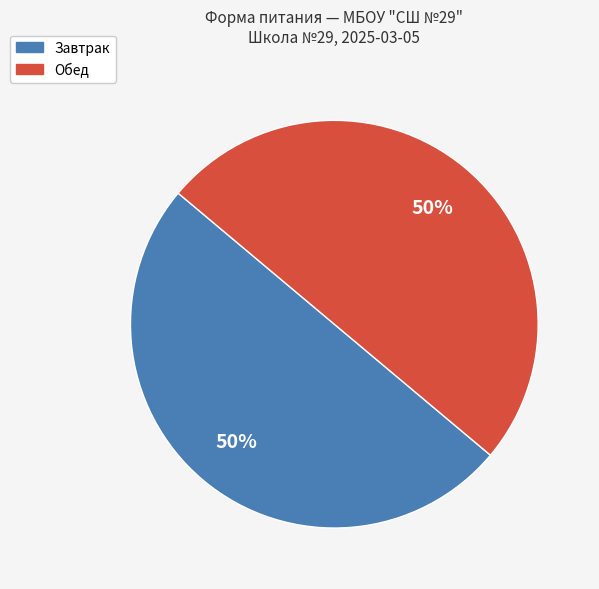

To the nearest percent, what is the average slice percentage?

50%